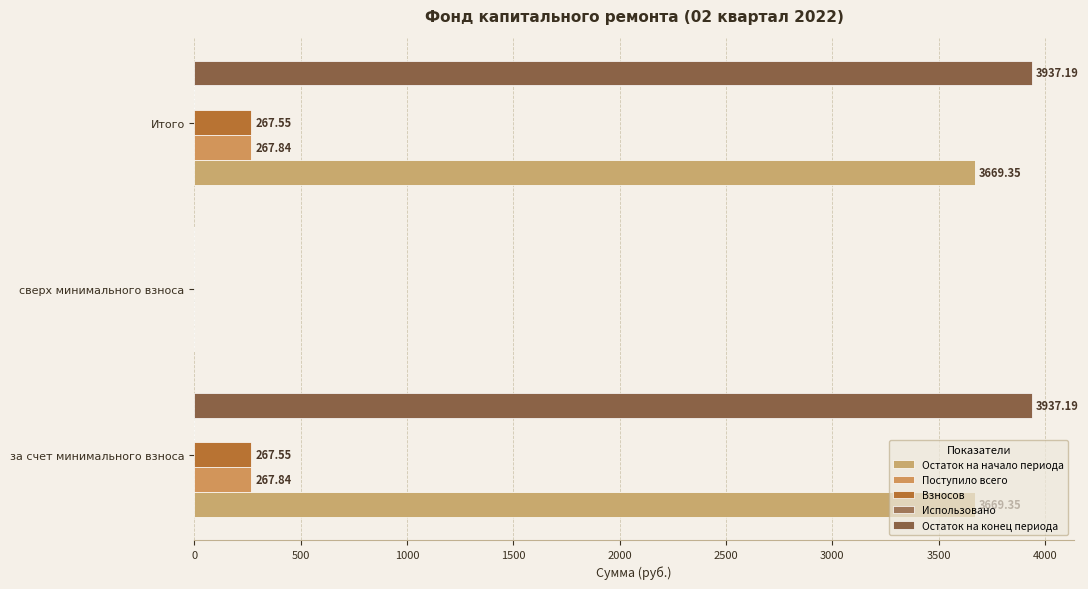

How many data points does each series have?

3